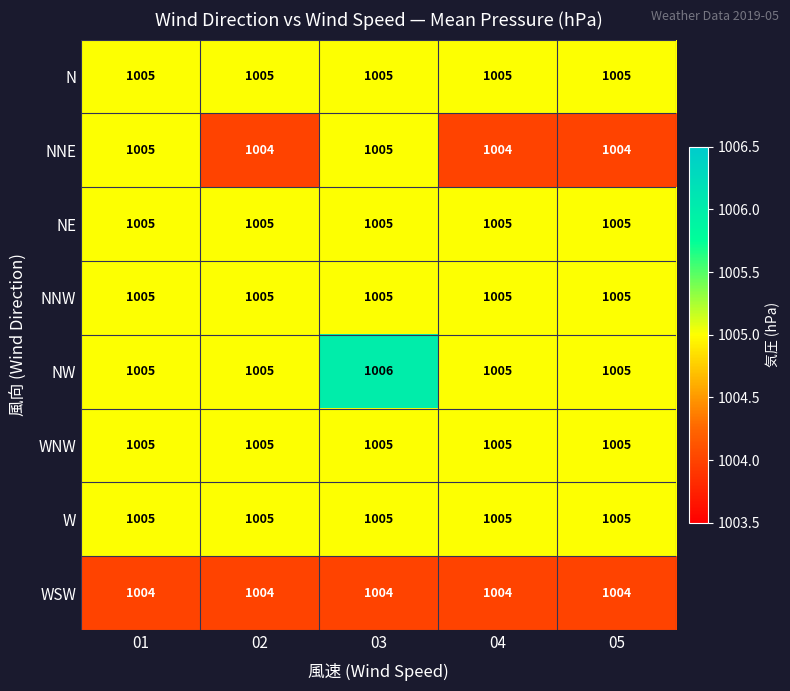

What is the minimum value for WNW?

1005